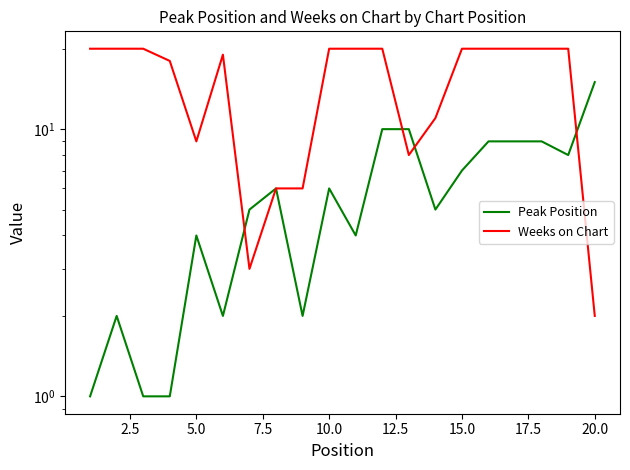

How many interior local valleys does the Peak Position series have?

5